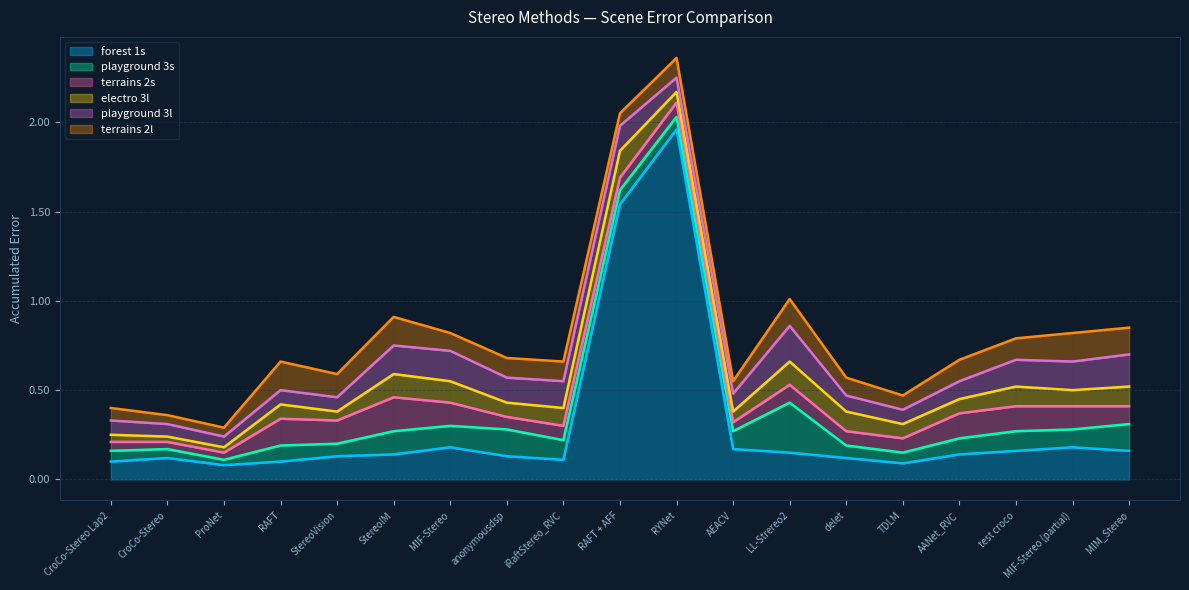

At which label does forest 1s reach its minimum?

ProNet